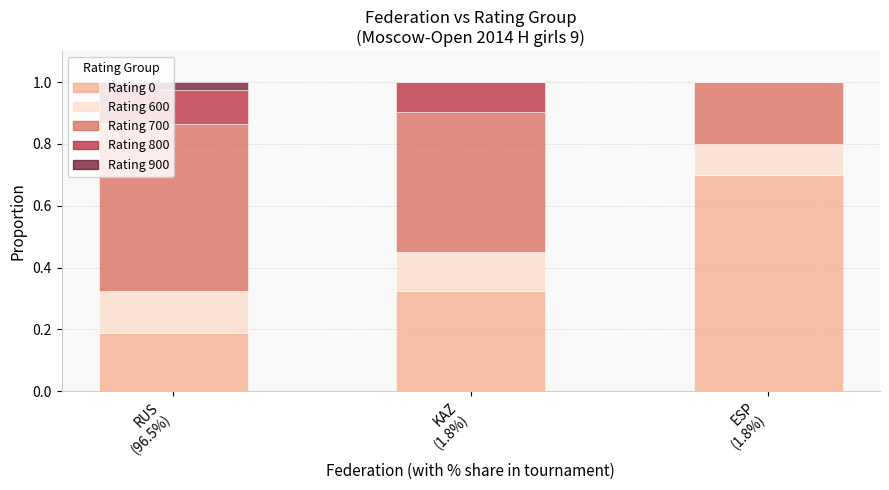

What is the maximum value for Rating 0?

0.7